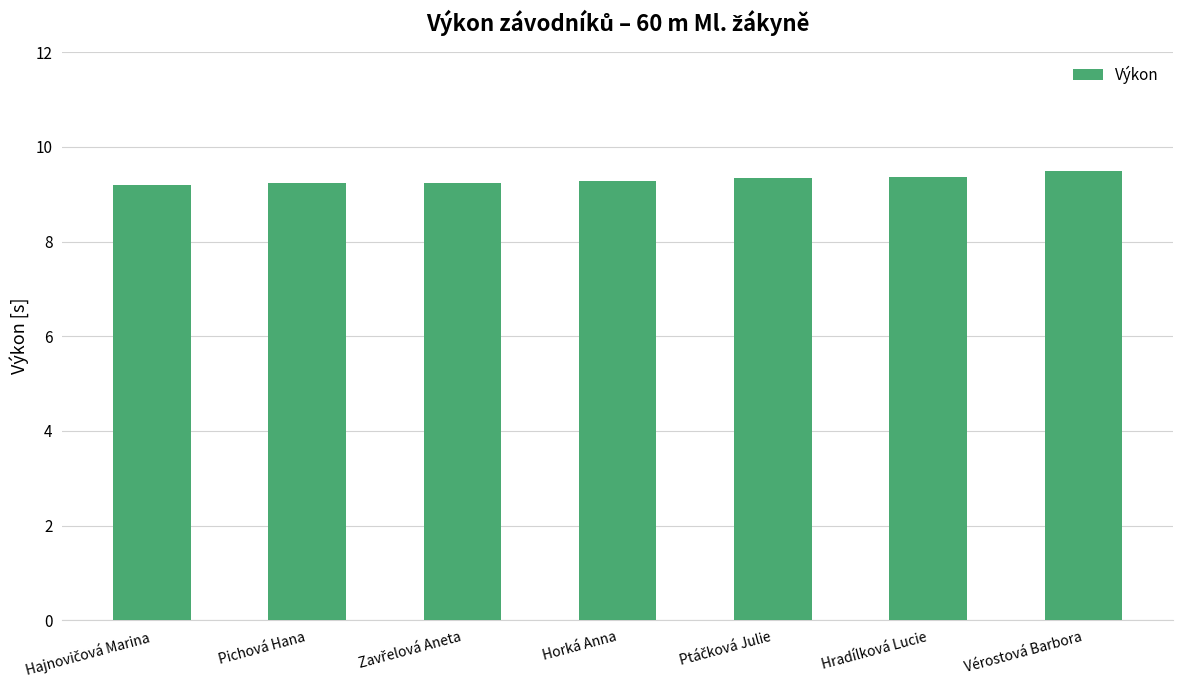

What is the average value?

9.3